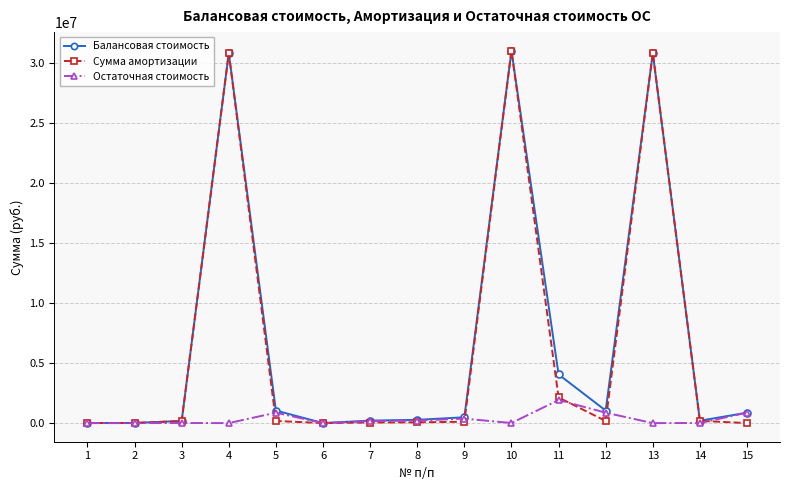

What is the difference between the highest and lowest values at 4?

30788590.9